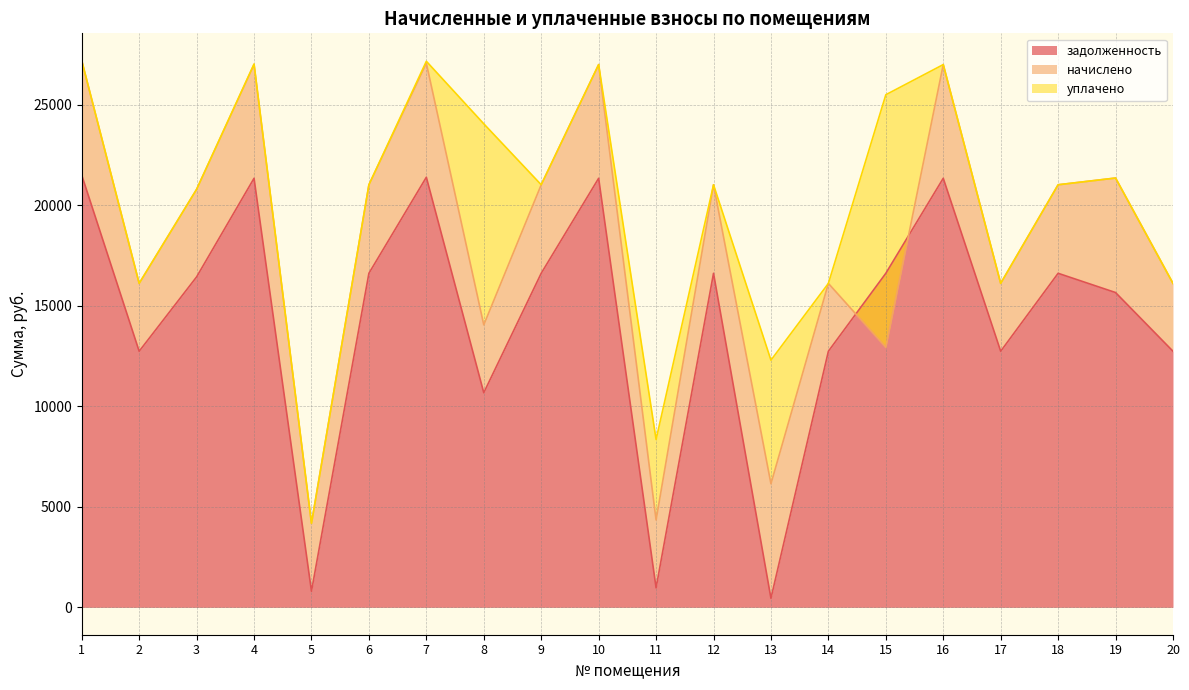

At which category does задолженность reach its first local valley?

2